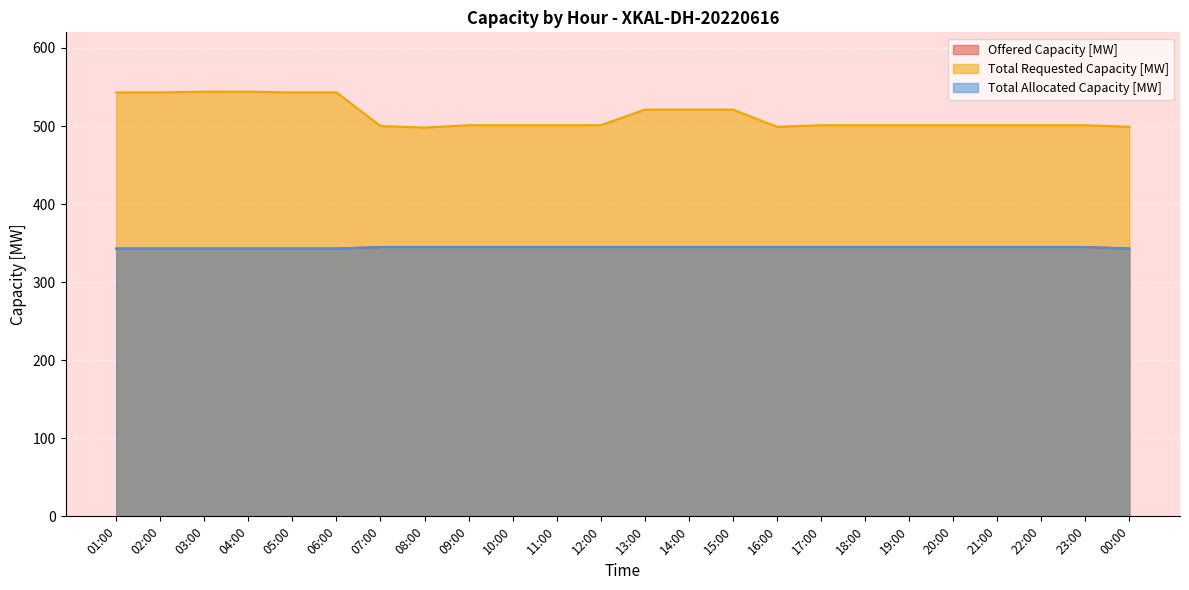

What is the greatest value displayed?

544